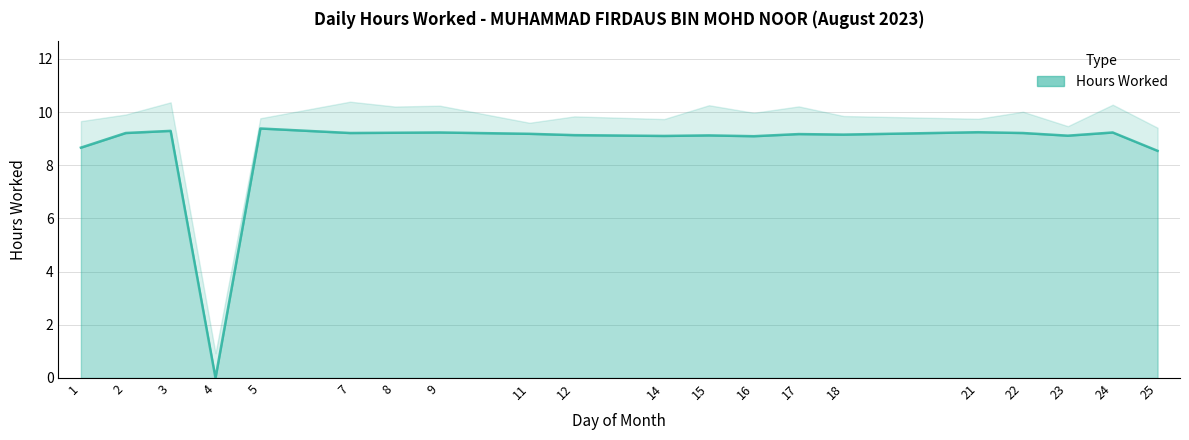

Where does the data first go above 9?

2